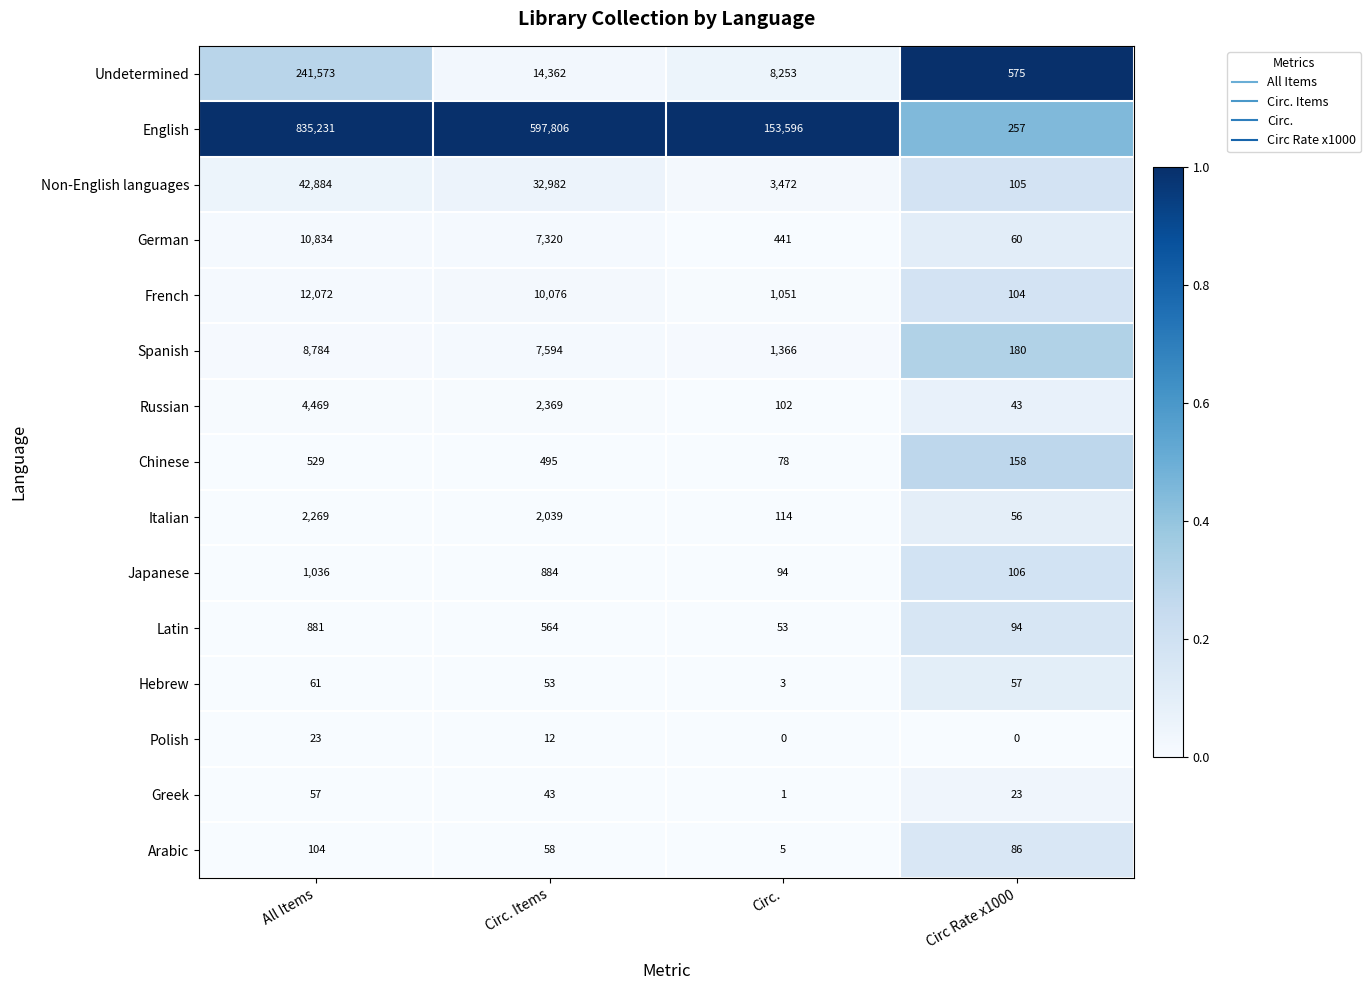

Rank the series at Circ. Items from highest to lowest value.

English, Non-English languages, Undetermined, French, Spanish, German, Russian, Italian, Japanese, Latin, Chinese, Arabic, Hebrew, Greek, Polish